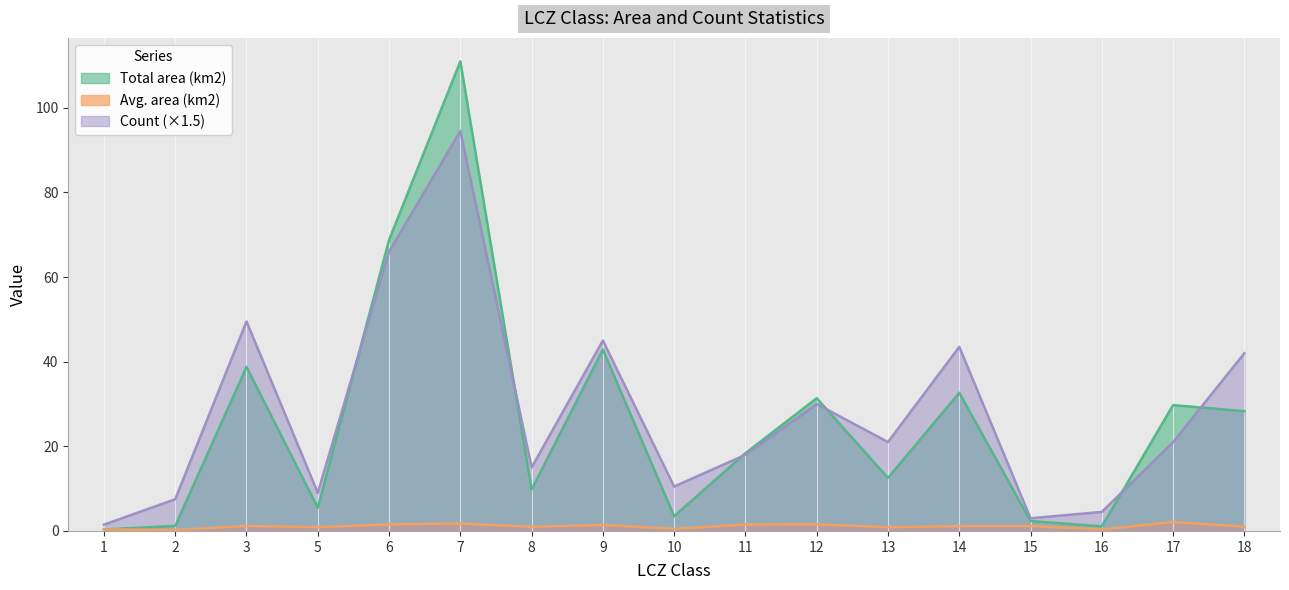

Which category has the lowest value in the Count series?

1